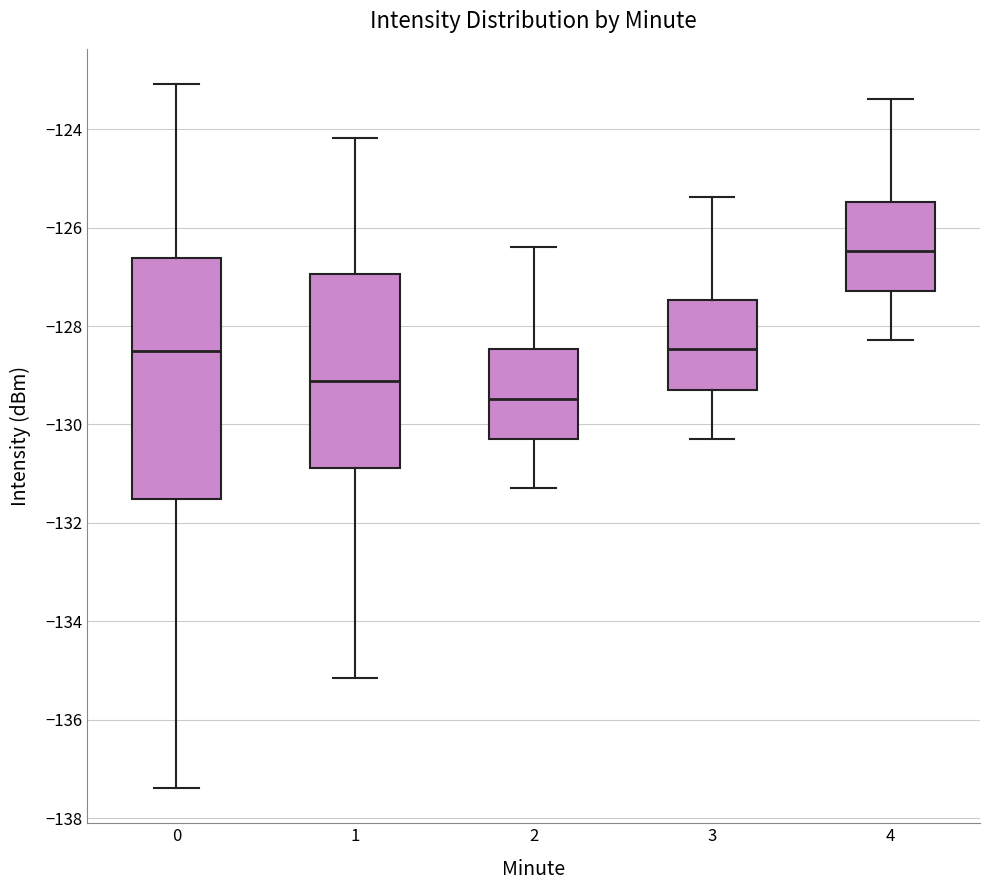

Reading left to right, read every box against the y-axis: the position of its median line, the range the box covers, and the ends of its whiskers. The values are not printed on the chart, so give them approximately, as read against the axis.

0: median -128.6, box -131.6 to -126.6, whiskers -137.4 to -123.0
1: median -129.2, box -130.8 to -127.0, whiskers -135.2 to -124.2
2: median -129.4, box -130.2 to -128.4, whiskers -131.2 to -126.4
3: median -128.4, box -129.2 to -127.4, whiskers -130.2 to -125.4
4: median -126.4, box -127.2 to -125.4, whiskers -128.2 to -123.4